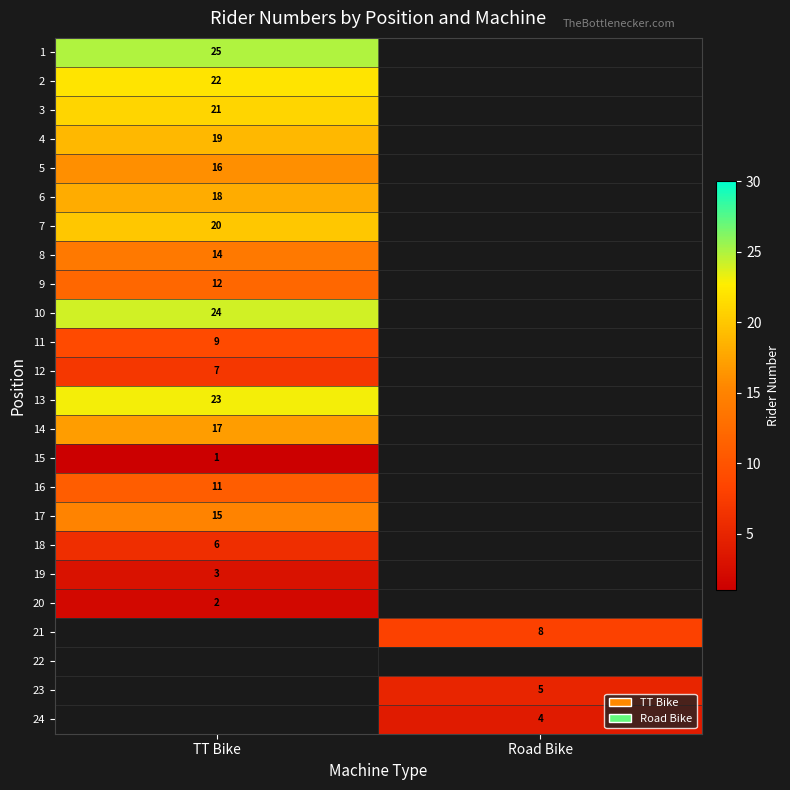

The 2 series shows 22 at TT Bike. True or false?

True